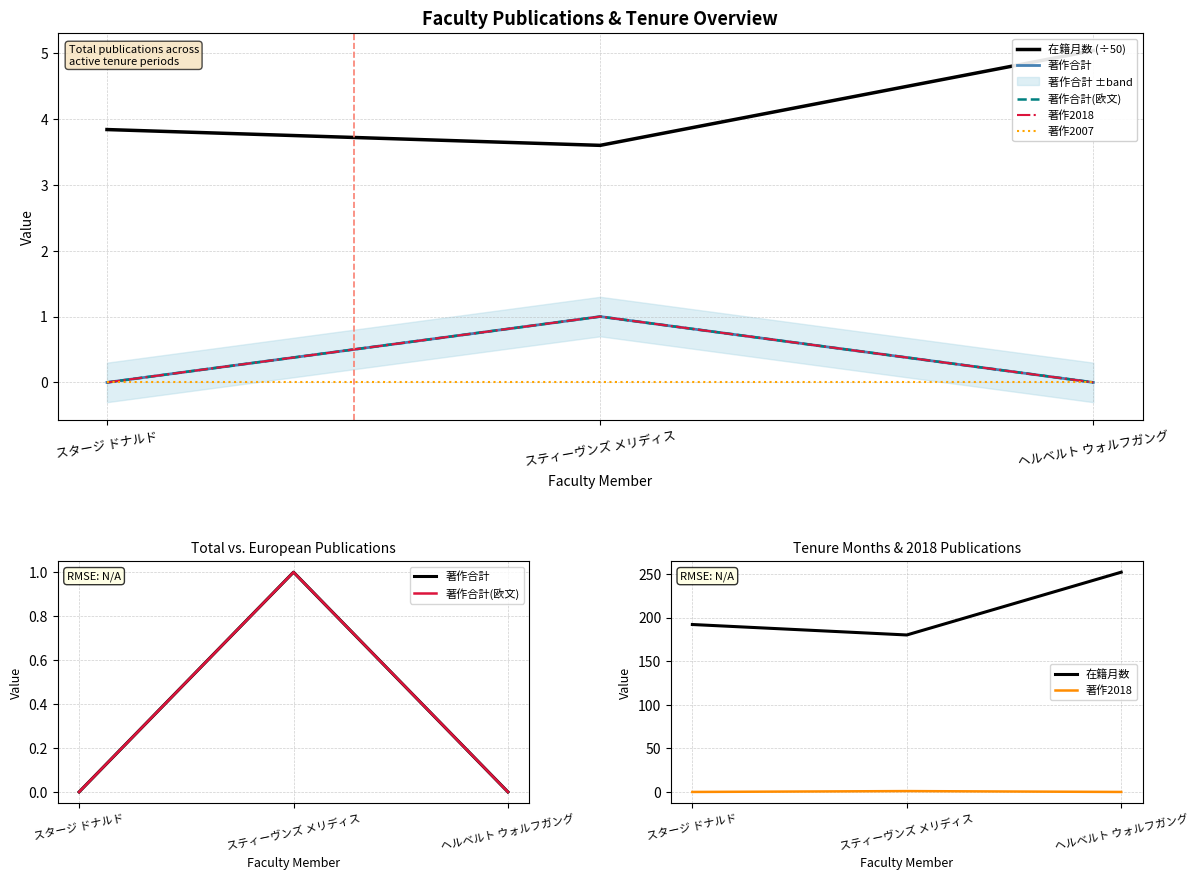

What is the label of the 2nd point from the left?

スティーヴンズ メリディス